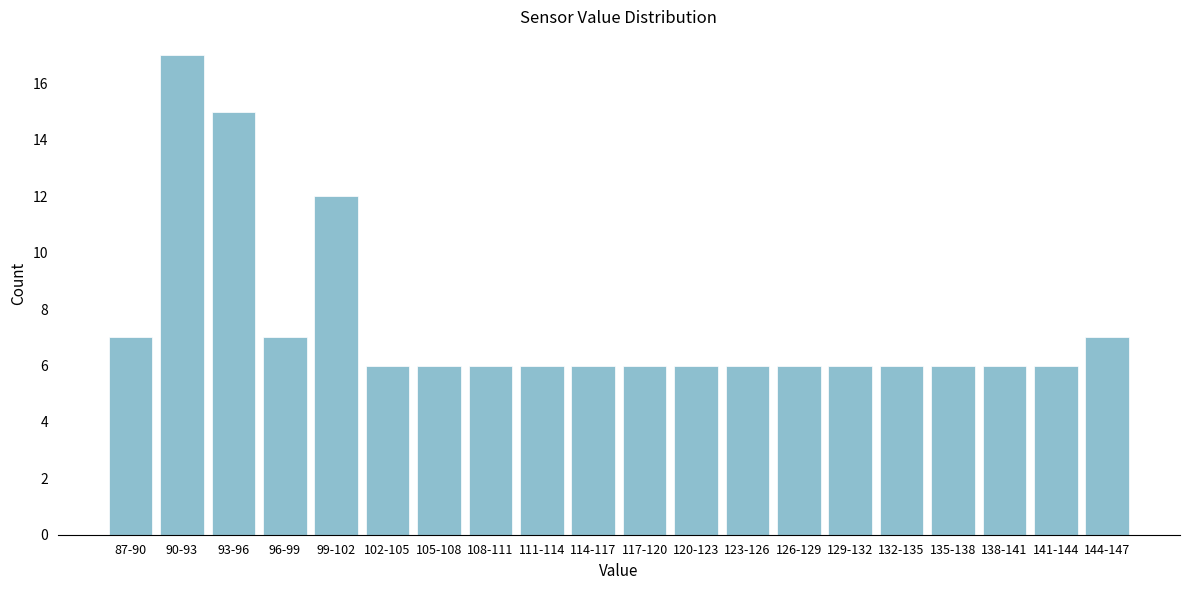

Reading left to right, list all the values displayed in this chart.

7	17	15	7	12	6	6	6	6	6	6	6	6	6	6	6	6	6	6	7